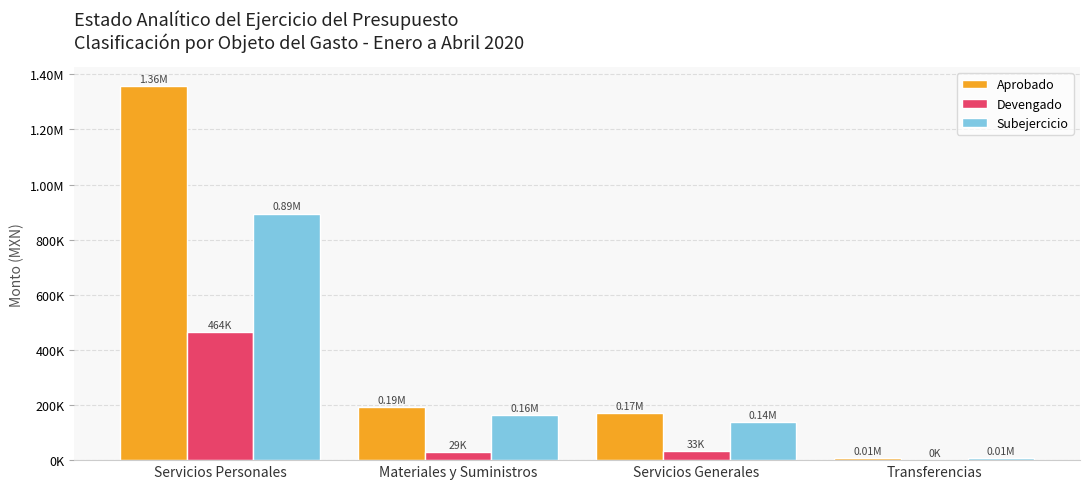

What are all the series names shown in the legend?

Aprobado, Devengado, Subejercicio